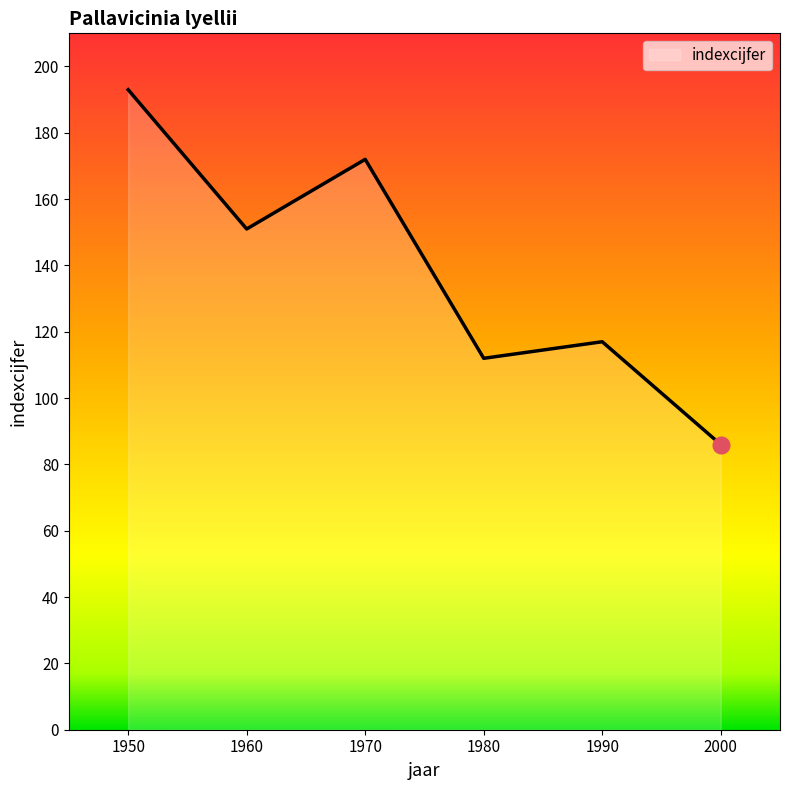

How many interior local valleys (lower than both neighbors) does the data have?

2